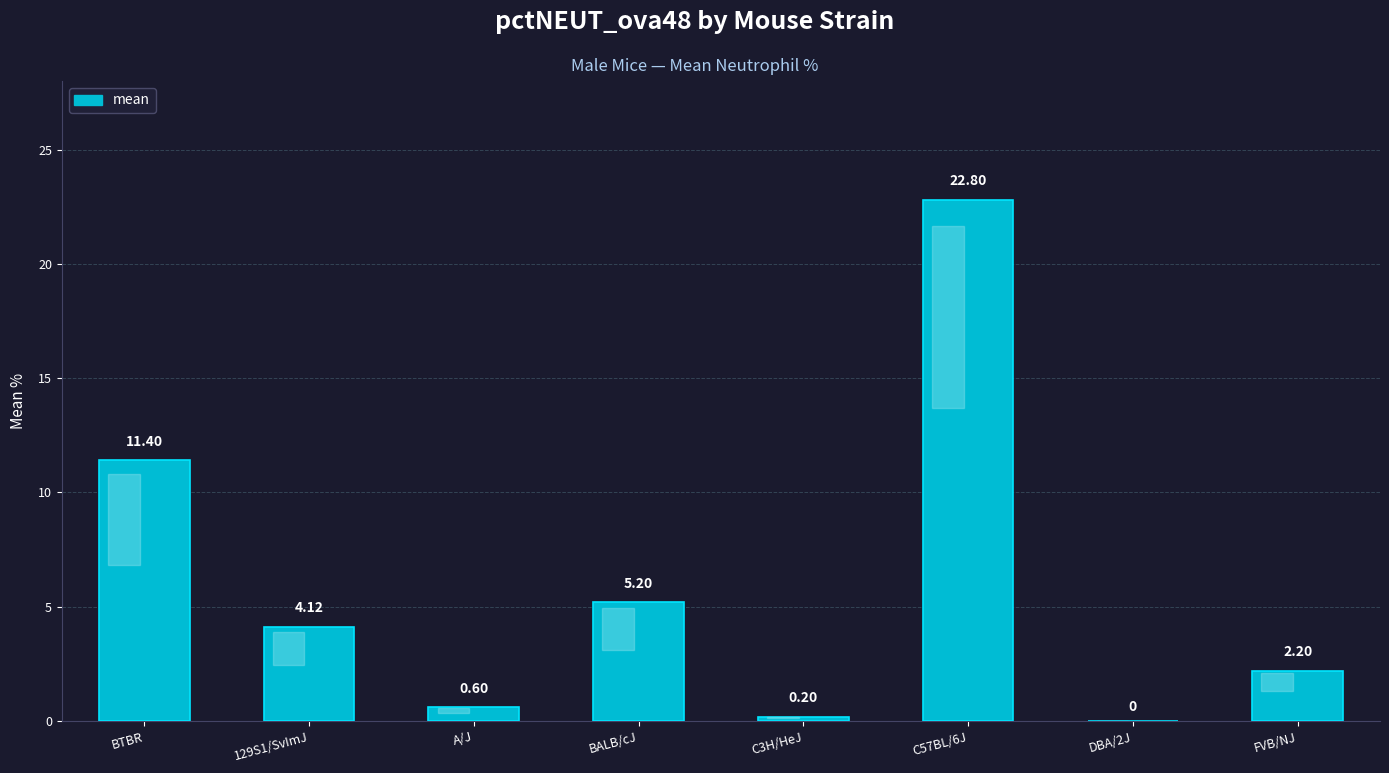

What is the sum of all values?

46.5